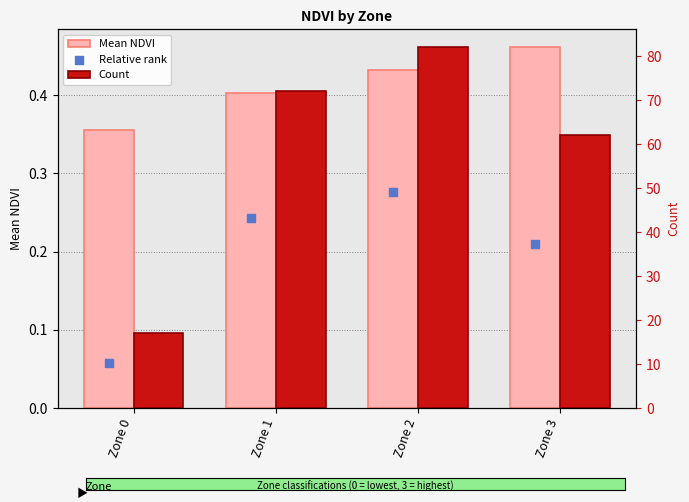

What is the total value across all series at Zone 2?

131.6